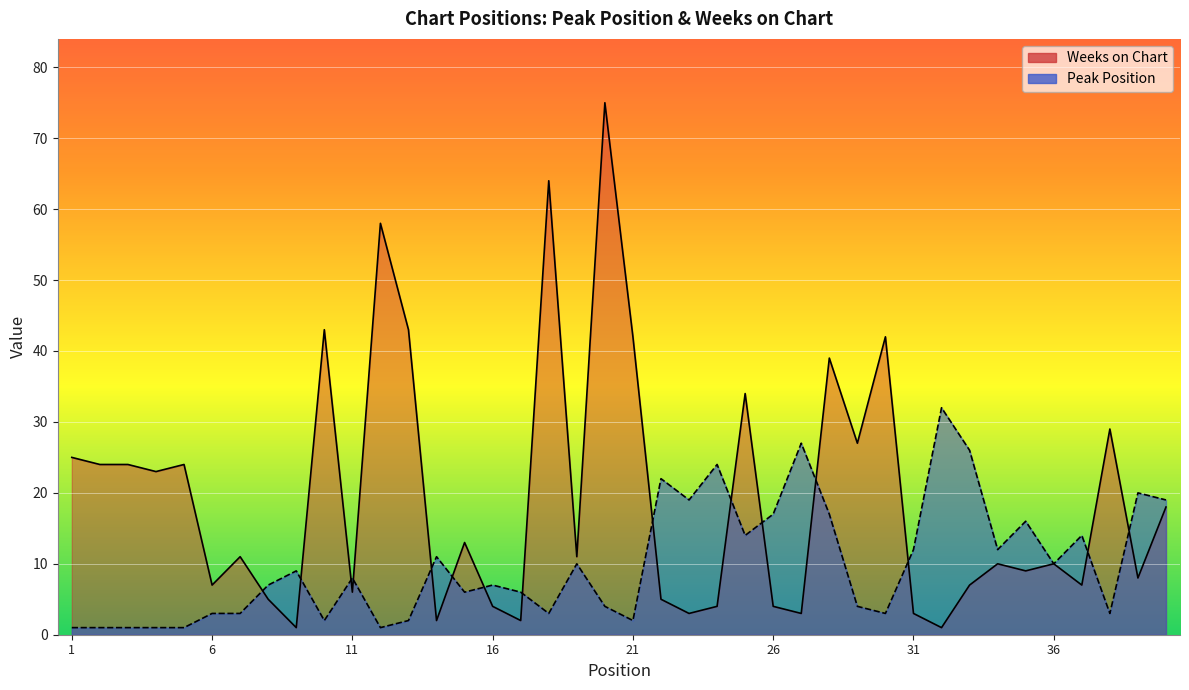

Where do Weeks on Chart and Peak Position first cross each other?

7 and 8